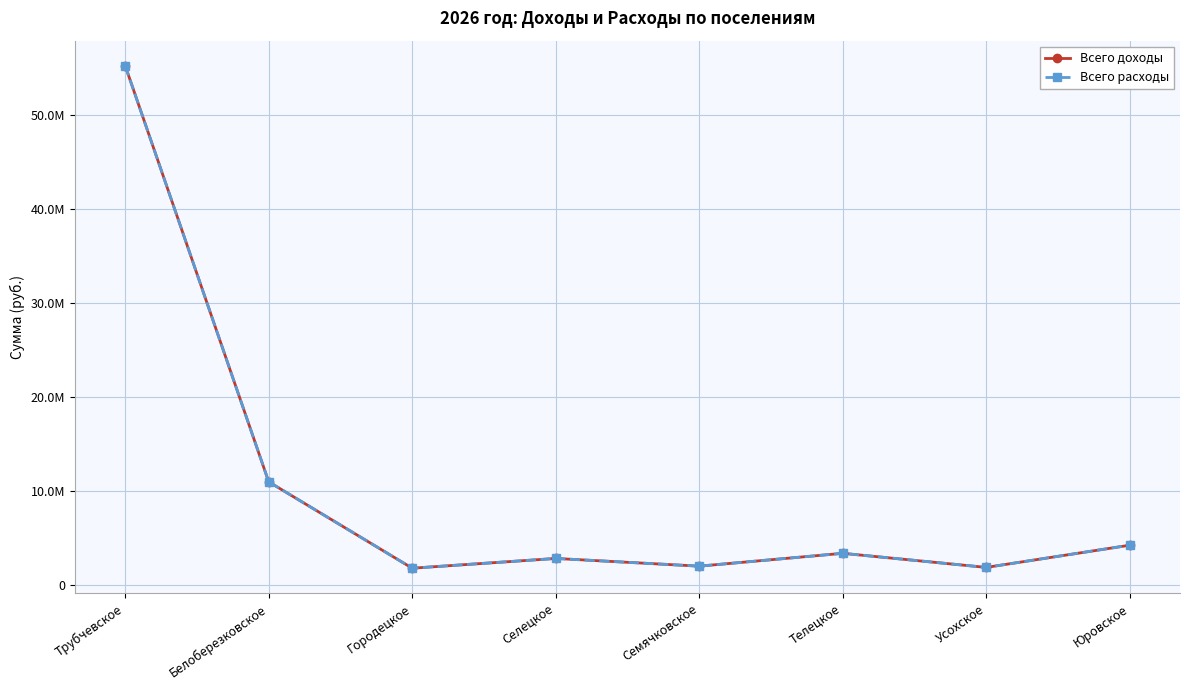

What is the total value across all series at Телецкое?

6703300